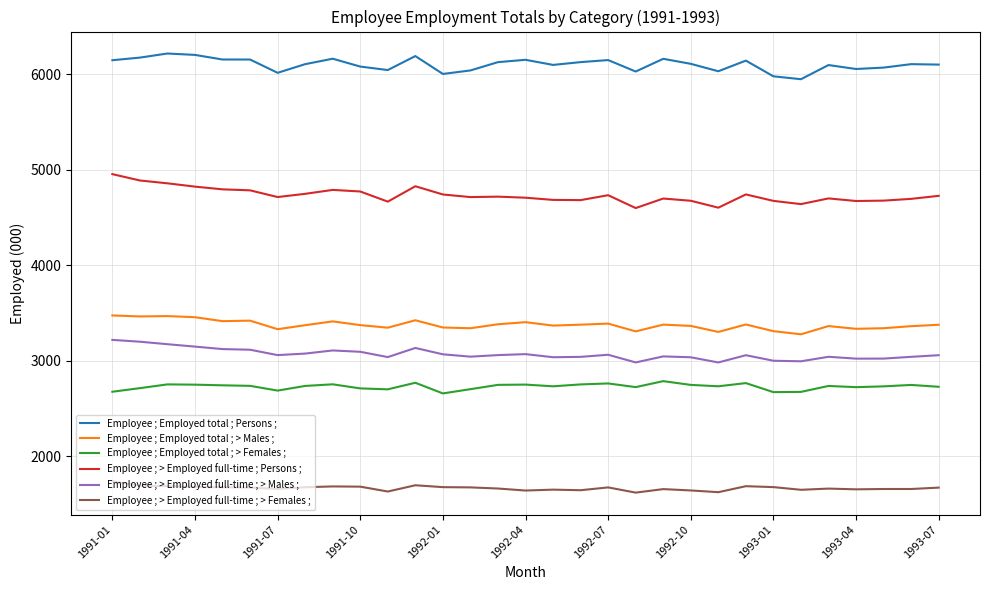

True or false: Employee ; > Employed full-time ; Persons ; and Employee ; Employed total ; > Females ; cross at least once.

False